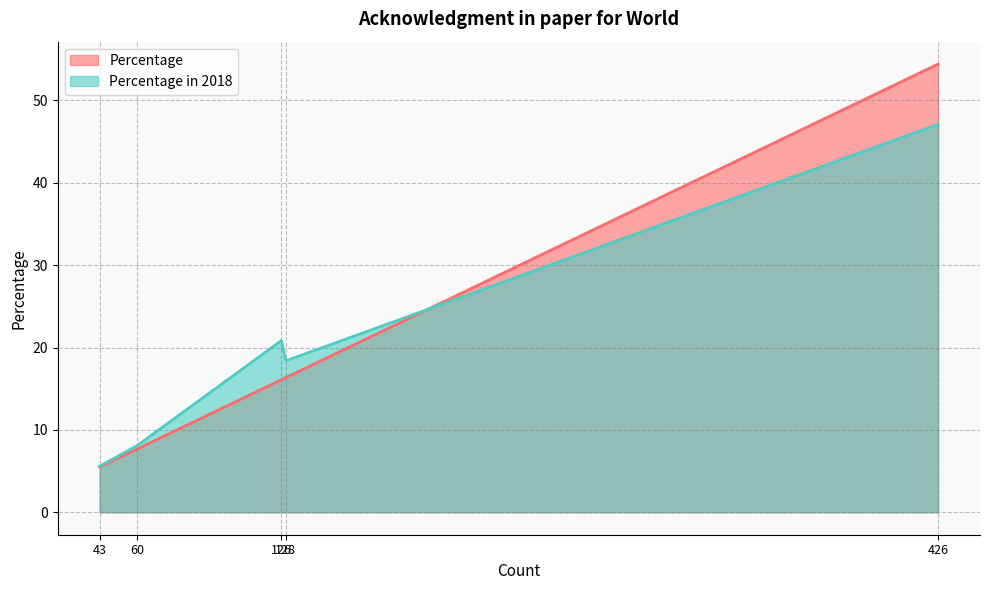

How many values in the Percentage in 2018 series are below 18?

2